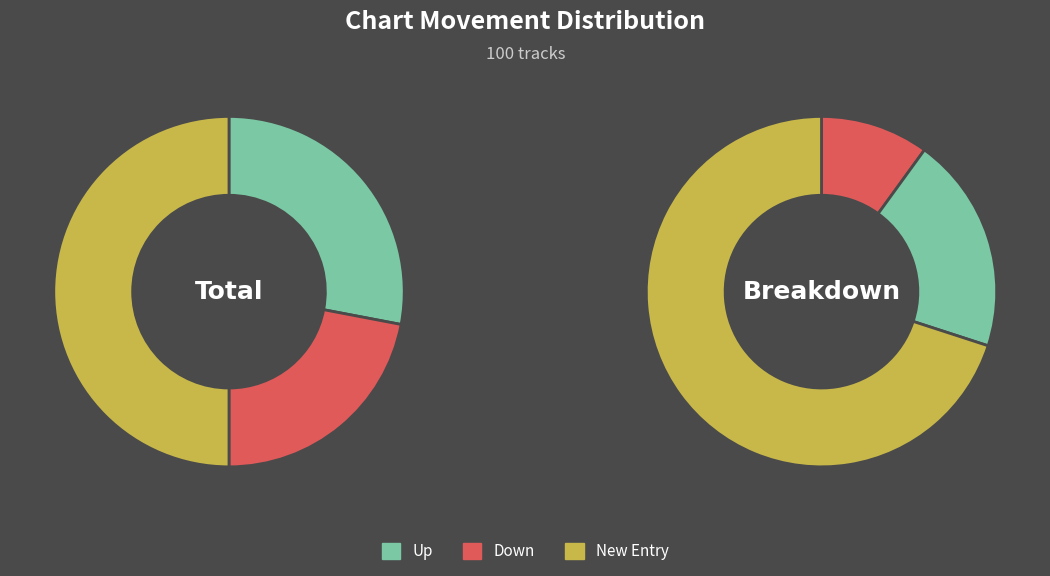

What portion of the pie excludes -?

50.0%